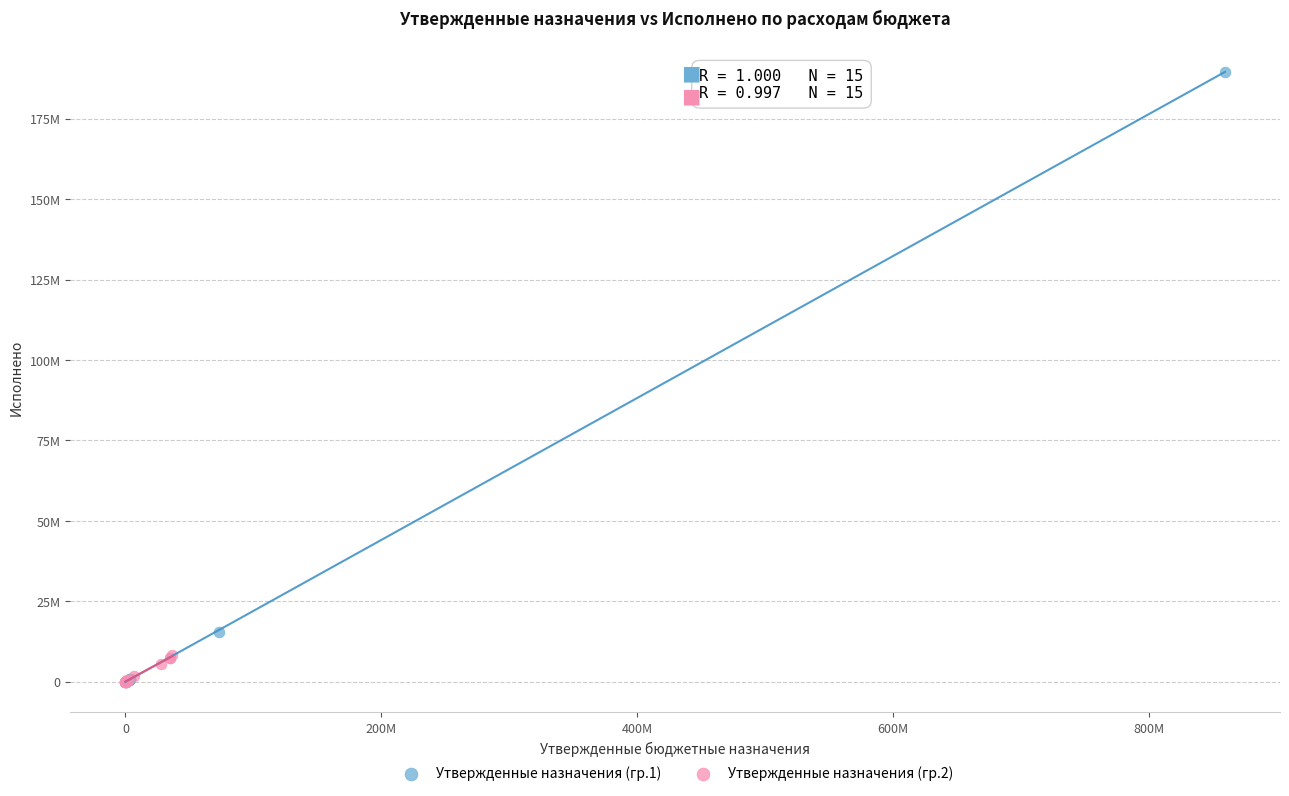

What are all the series names shown in the legend?

Утвержденные назначения (гр.1), Утвержденные назначения (гр.2)